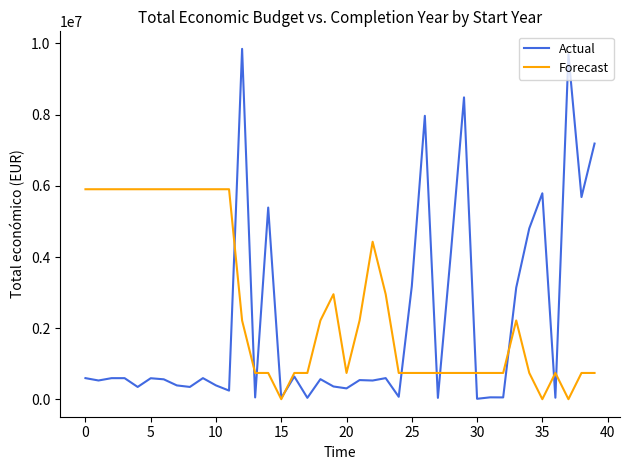

List the series in order of their peak value, highest first.

Actual, Forecast